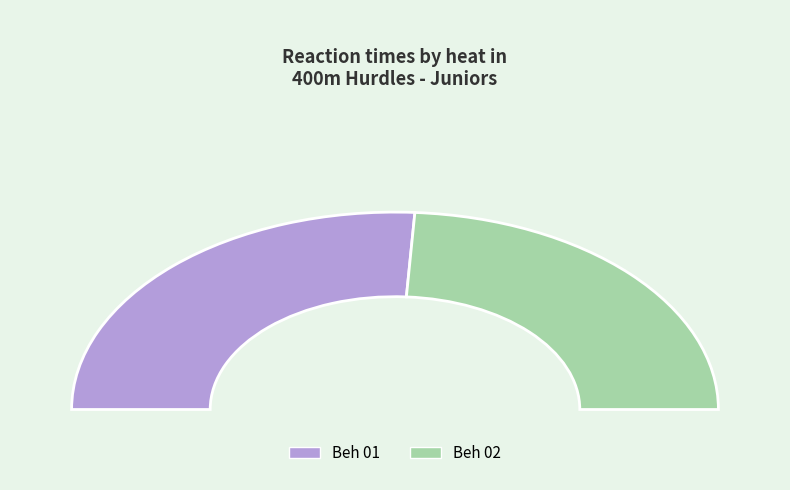

Is it true that Beh 01 is 40% of the pie?

False